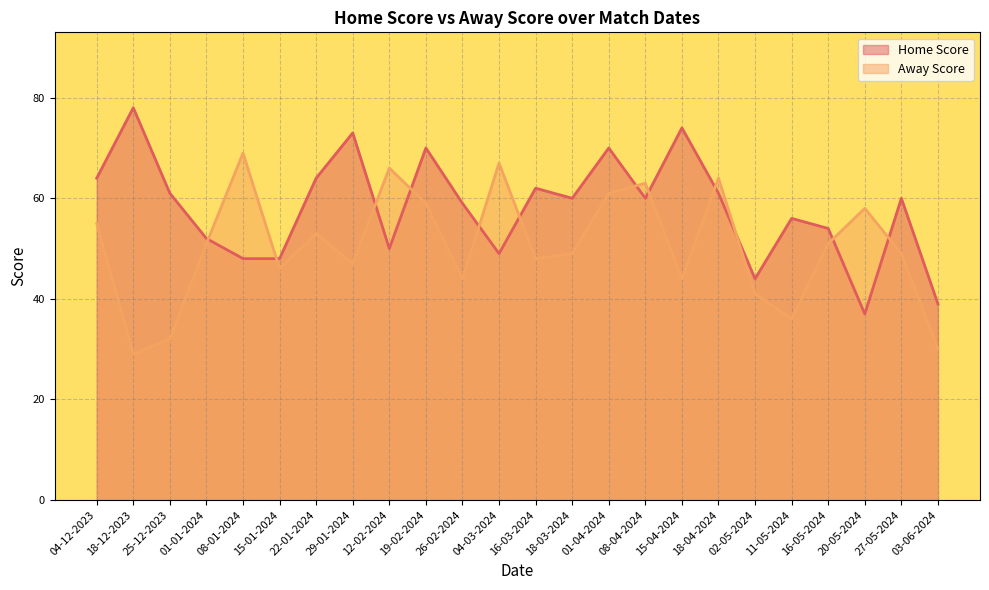

Between 15-04-2024 and 18-04-2024, which series saw the biggest shift?

Away Score